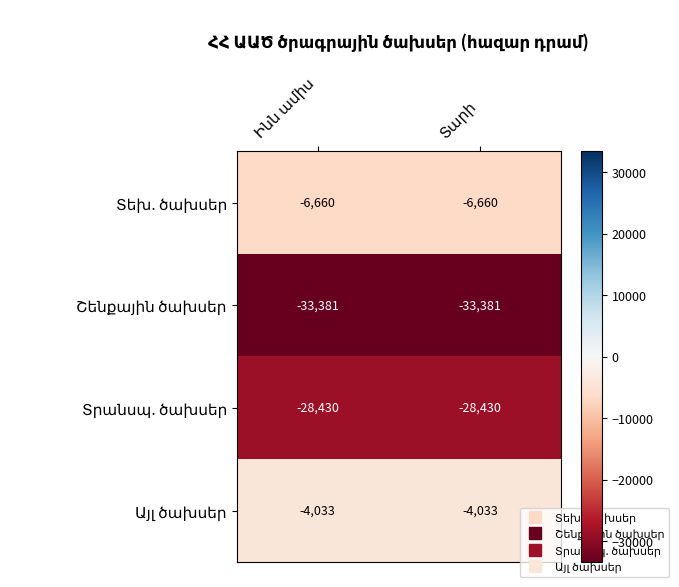

What is the total value across all series at Տարի?

-72503.8